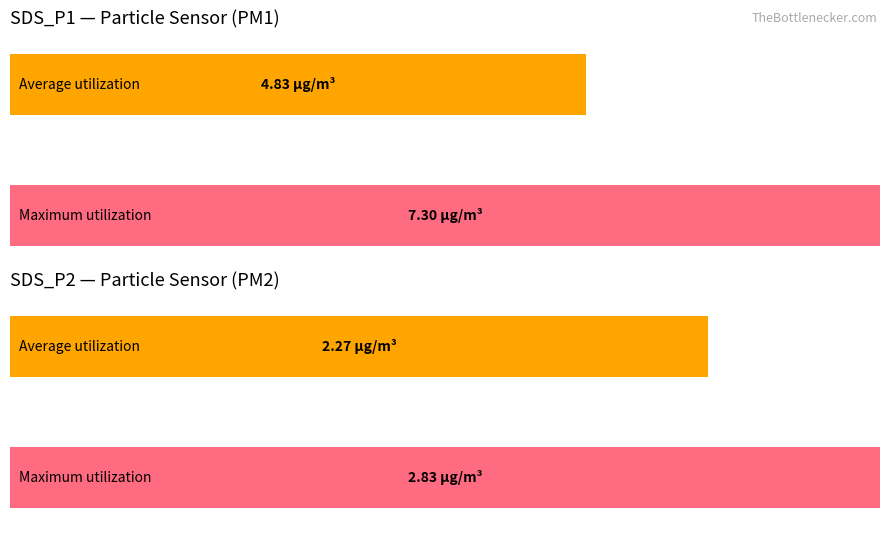

Is the value of Maximum utilization at SDS_P1 greater than the value of Average utilization at SDS_P2?

Yes